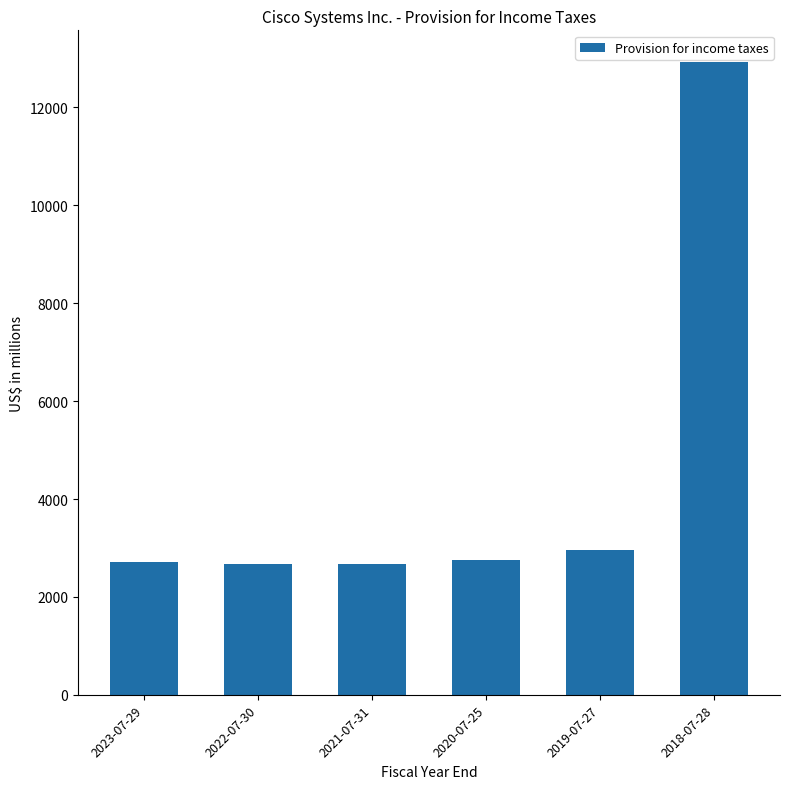

What is the difference between the maximum and second lowest values?

10258